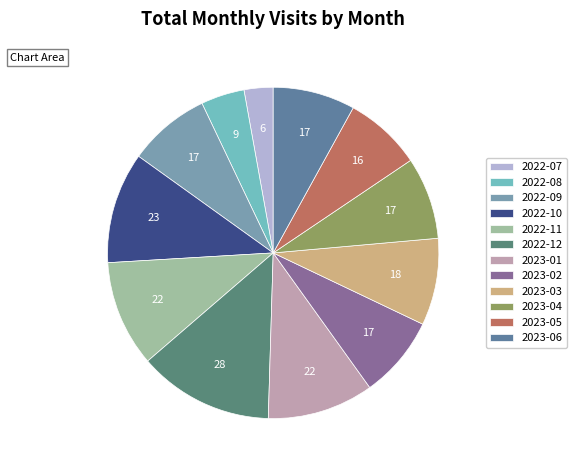

How many segments does this pie chart have?

12